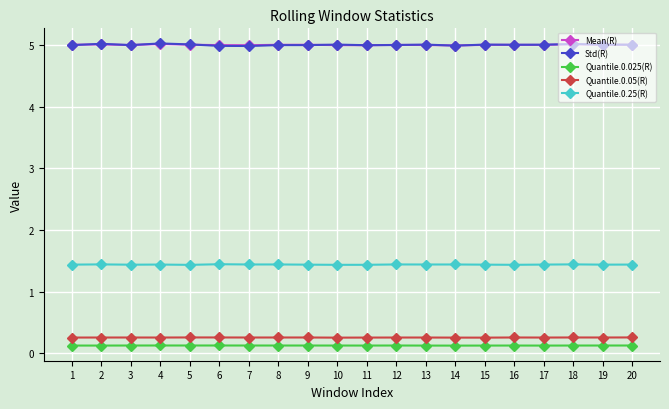

True or false: Quantile.0.25(R) has a value of 0.9 at 6.

False